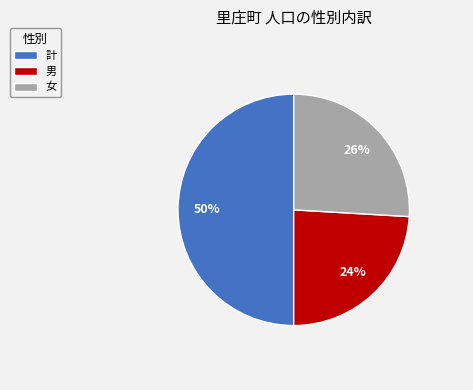

Is the sum of 計 and 男 greater than half?

Yes